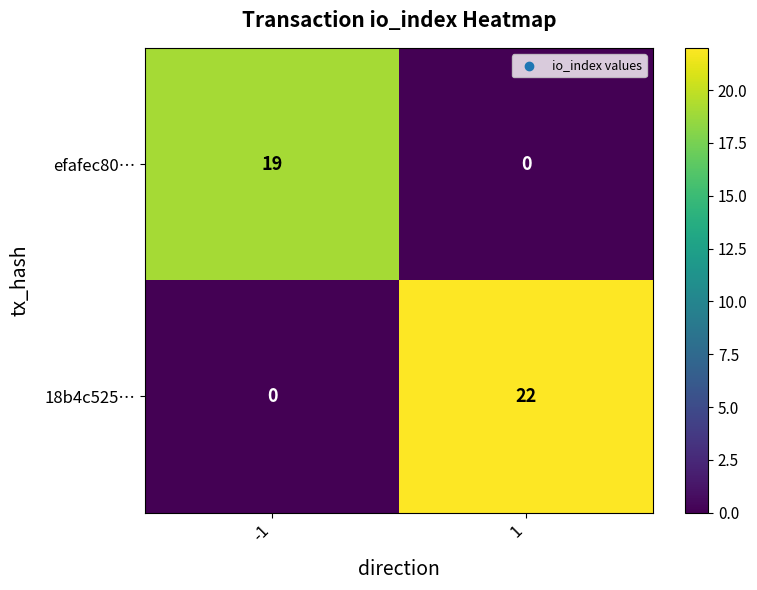

Rank the series by their average value, from lowest to highest.

efafec80…, 18b4c525…